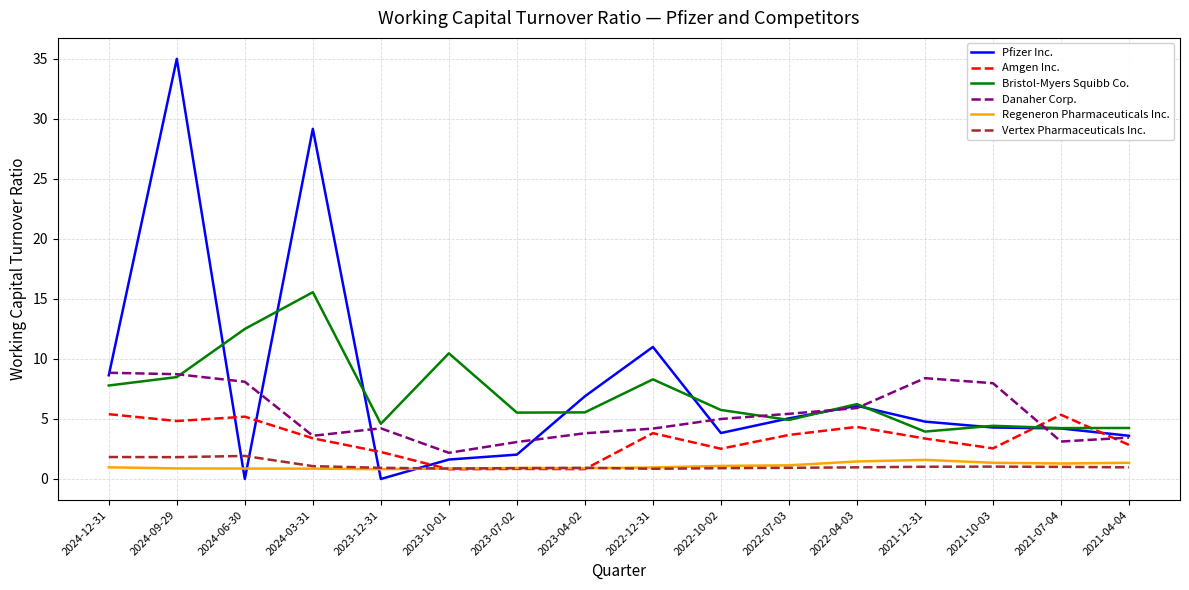

In Vertex Pharmaceuticals Inc., how many points are lower than both neighbors (excluding endpoints)?

3